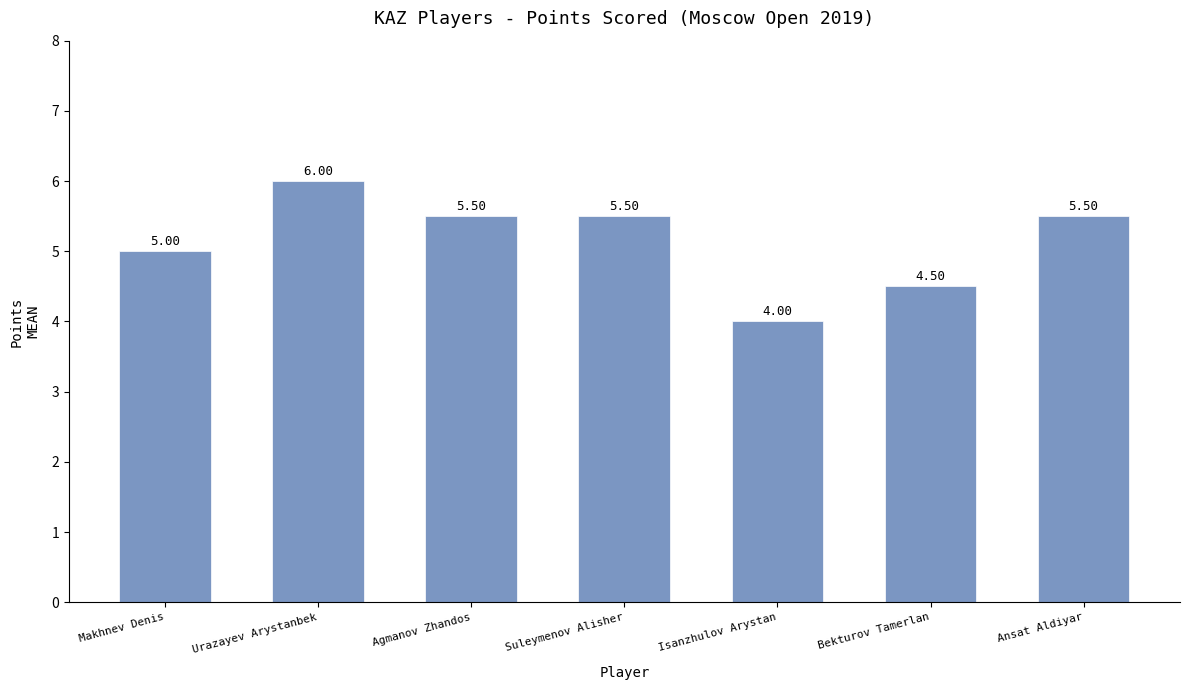

What is the difference between the values at Suleymenov Alisher and Makhnev Denis?

0.5